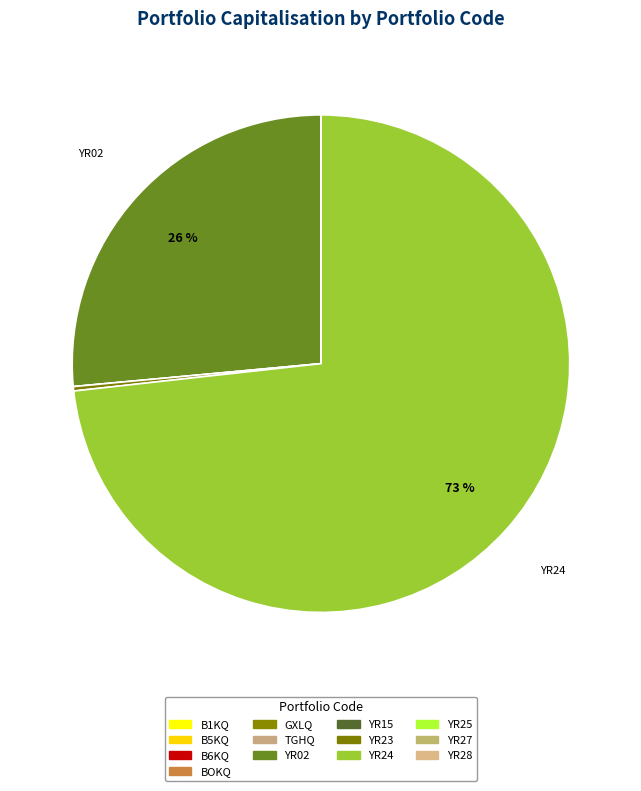

How many slices are in this pie chart?

13